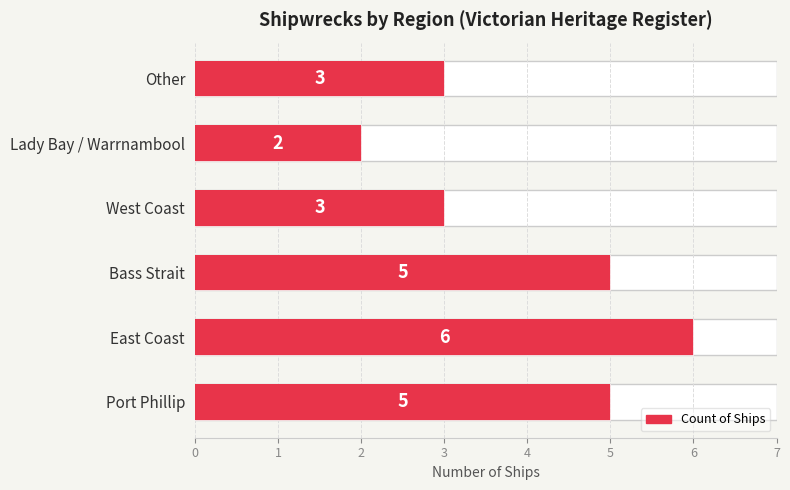

What is the average value?

4